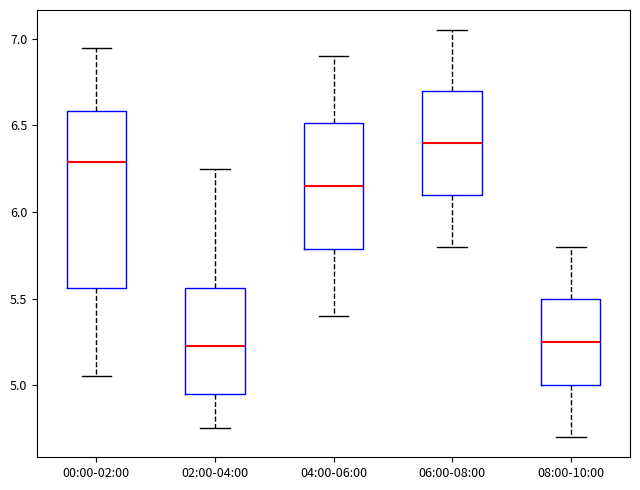

Where is the upper edge of the box for 06:00-08:00 on the y-axis? The values are not printed on the chart, so give them approximately, as read against the axis.

6.70